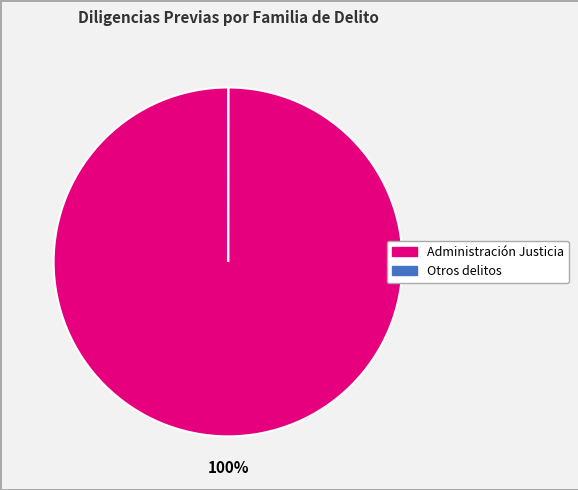

To the nearest percent, what is the average slice percentage?

50%